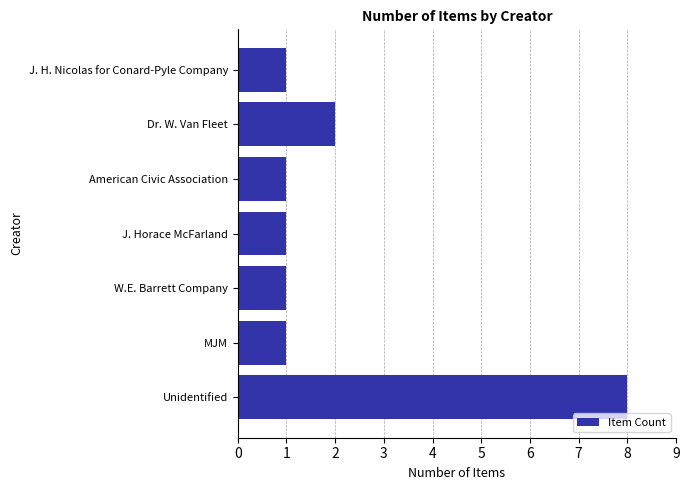

Is it true that the value at J. H. Nicolas for Conard-Pyle Company is 1?

True